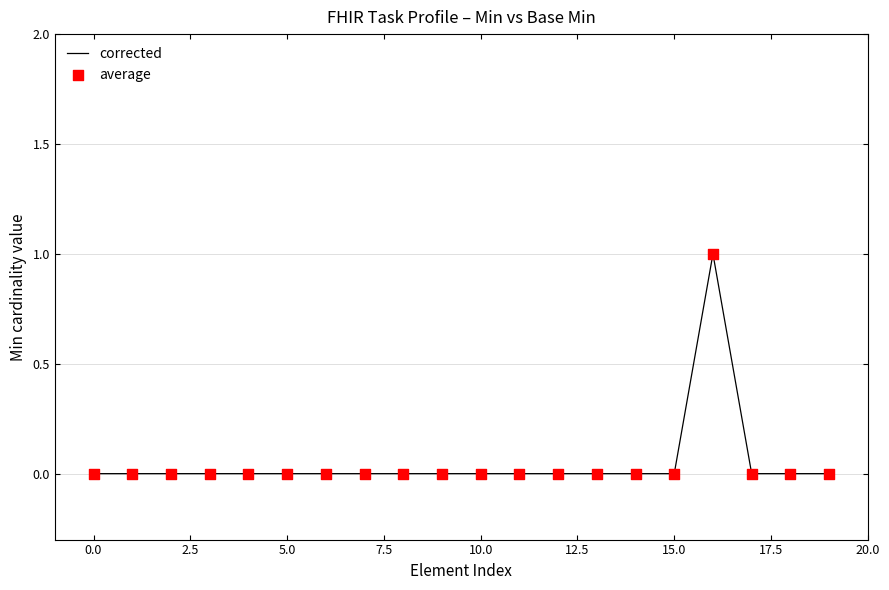

How many lines are shown in the chart?

1